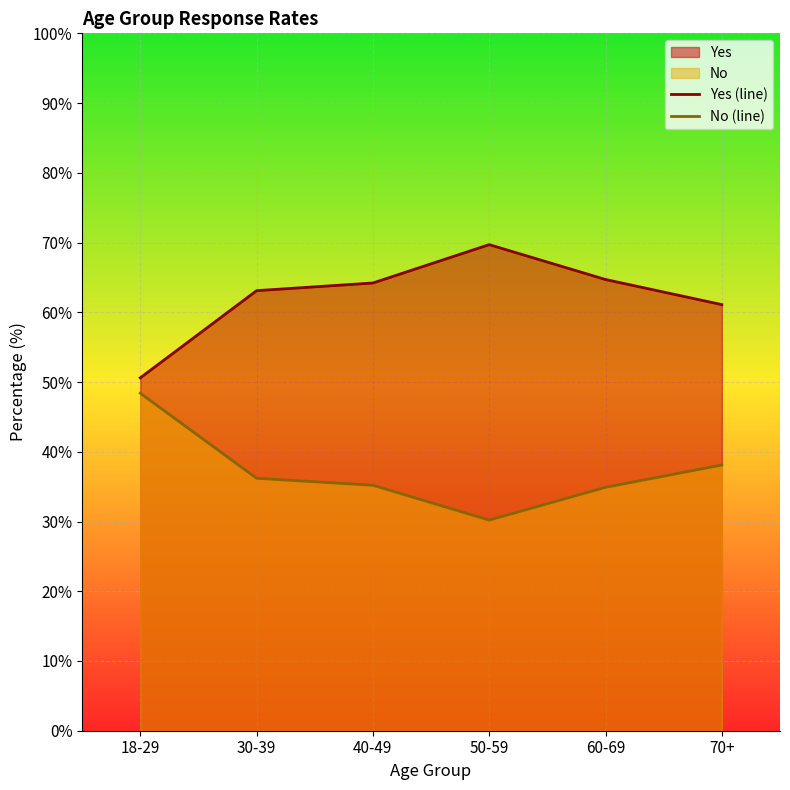

At which category does Yes (line) reach its first local peak?

50-59